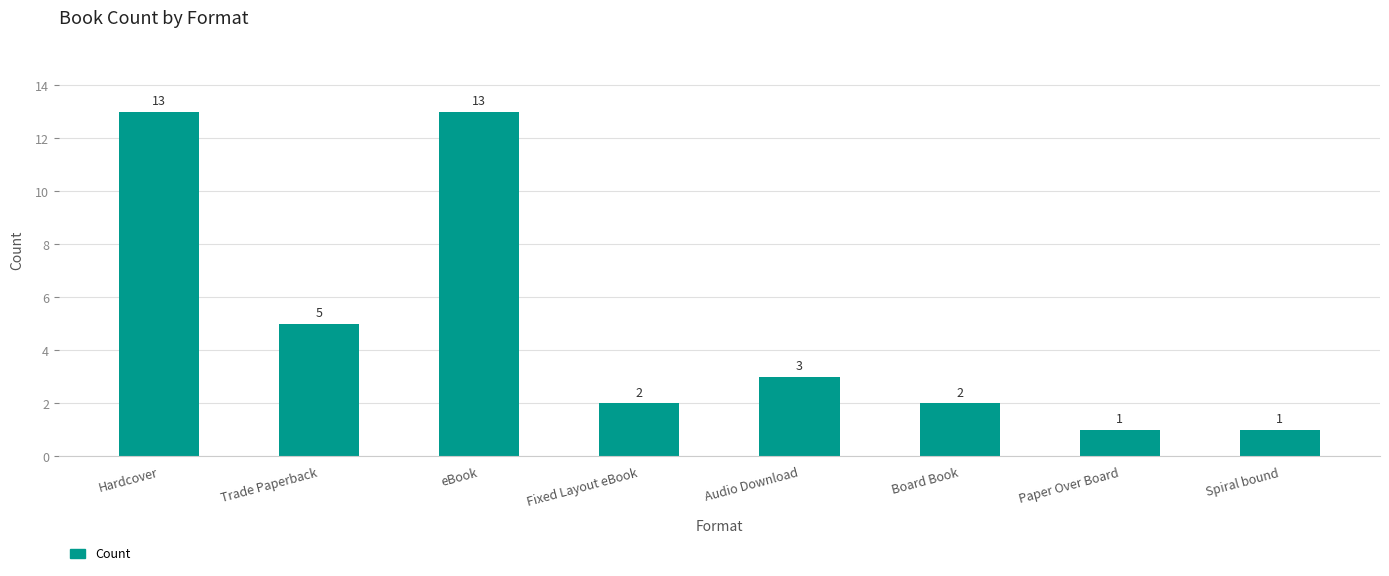

Which has a higher value, Spiral bound or Hardcover?

Hardcover